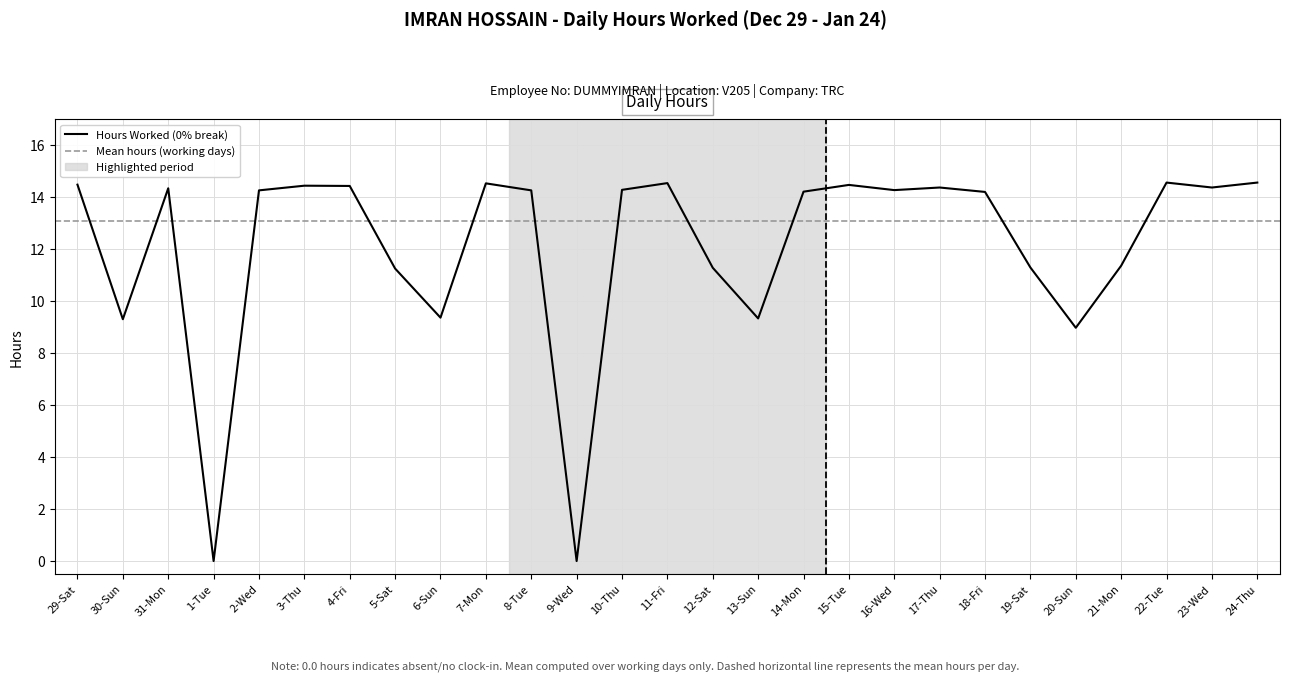

True or false: the data has more than 0 interior local peaks.

True